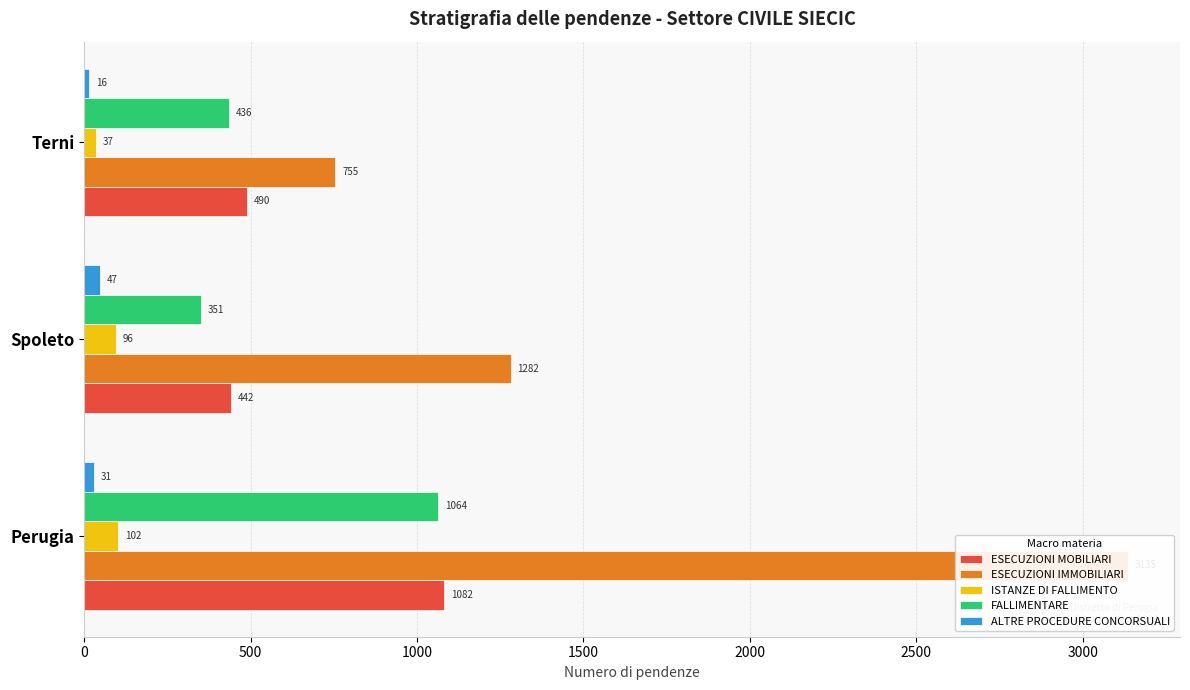

What is the total value across all series at 500?

2218